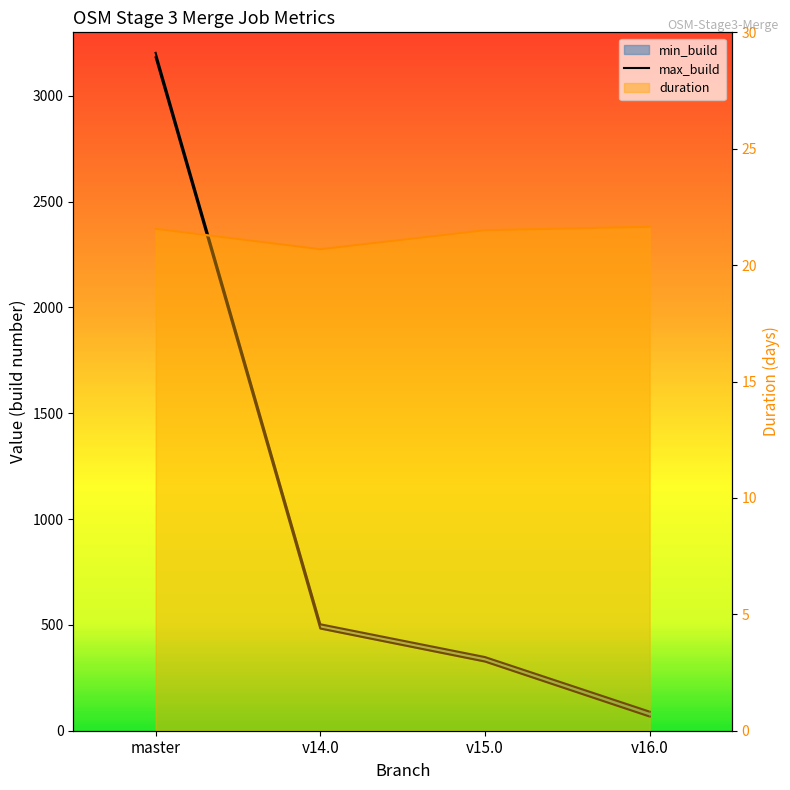

True or false: duration and min_build intersect in this chart.

False